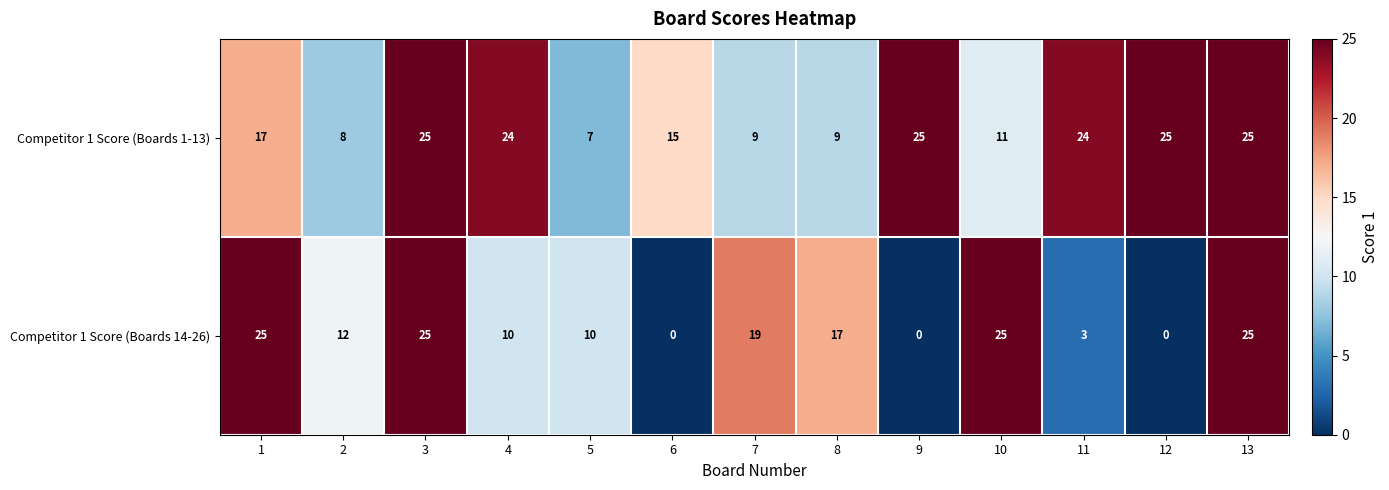

Reading right to left, transcribe all the data shown in this chart.

Competitor 1 Score (Boards 1-13): 13=25	12=25	11=24	10=11	9=25	8=9	7=9	6=15	5=7	4=24	3=25	2=8	1=17
Competitor 1 Score (Boards 14-26): 13=25	12=0	11=3	10=25	9=0	8=17	7=19	6=0	5=10	4=10	3=25	2=12	1=25